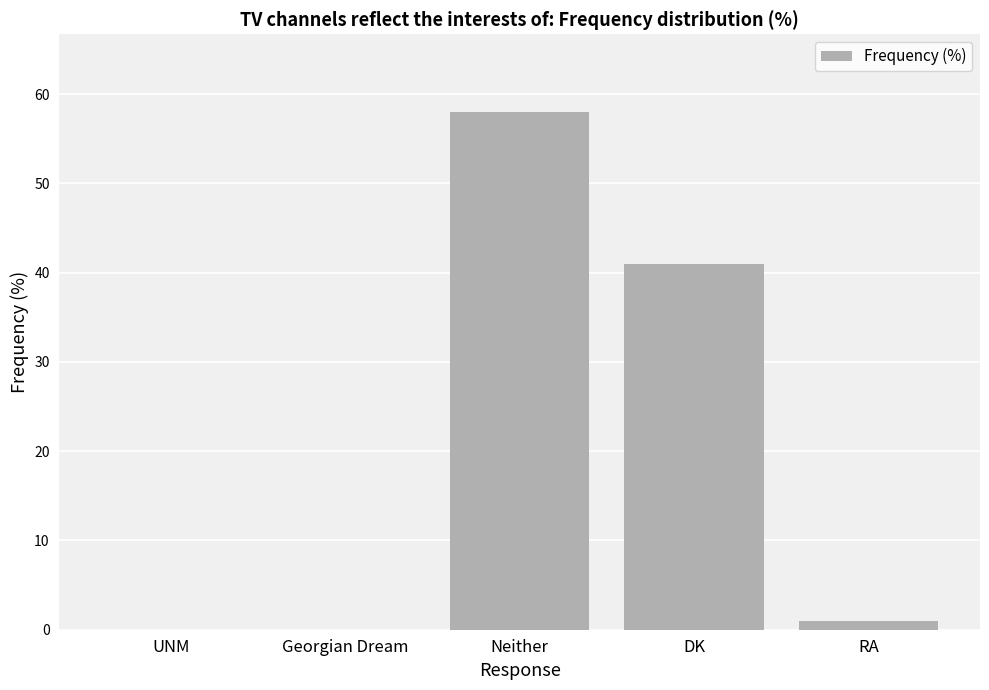

What is the change in value from UNM to RA?

+1